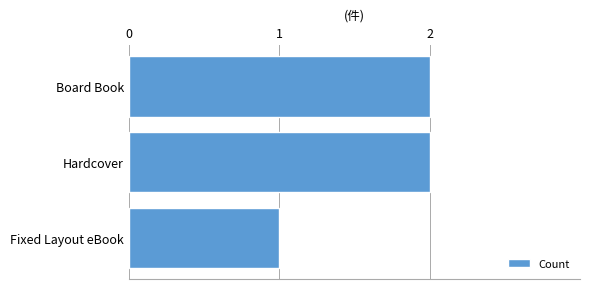

What is the label of the 1st bar from the top?

Board Book